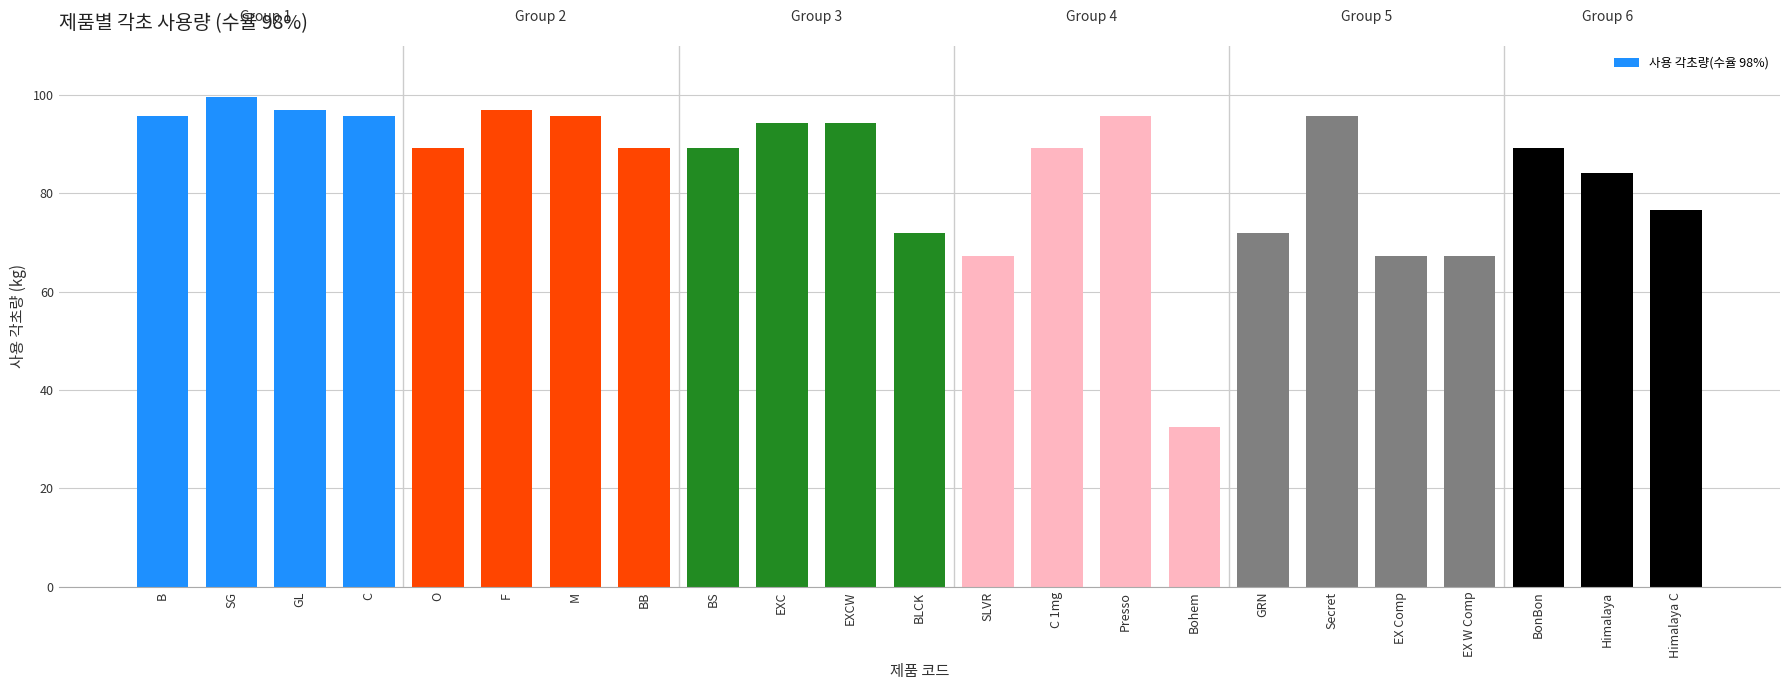

What position from the left is GRN?

17